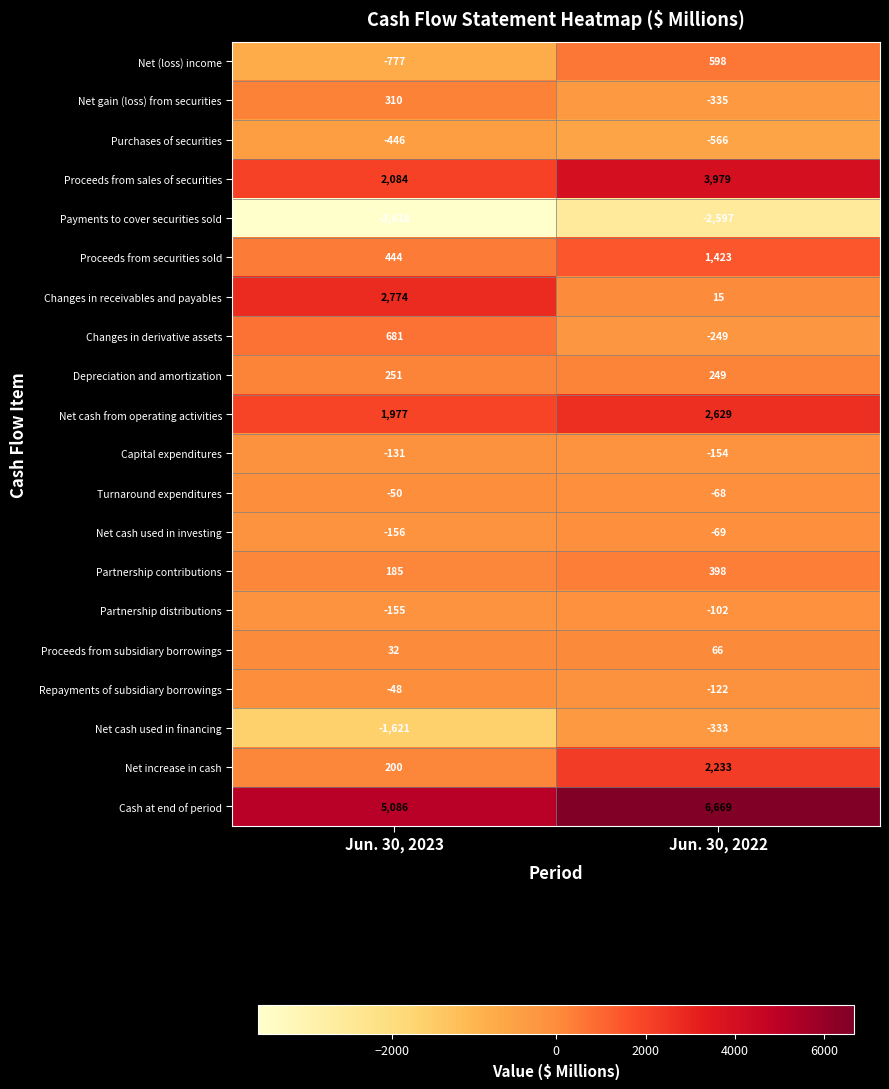

At which category is the sum across all series the highest?

Jun. 30, 2022